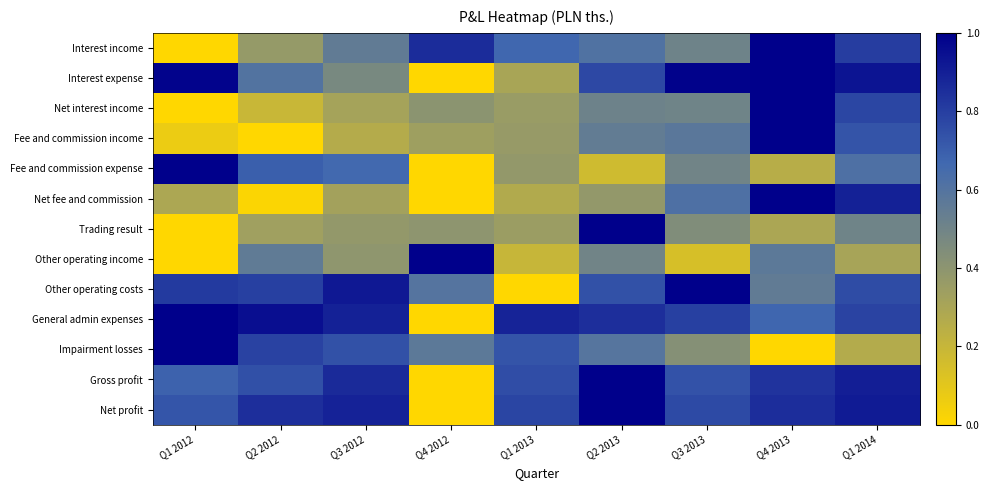

At Q3 2012, list the series in order from largest to smallest.

Other operating costs, General admin expenses, Net profit, Gross profit, Impairment losses, Fee and commission expense, Interest income, Interest expense, Other operating income, Trading result, Net fee and commission, Net interest income, Fee and commission income